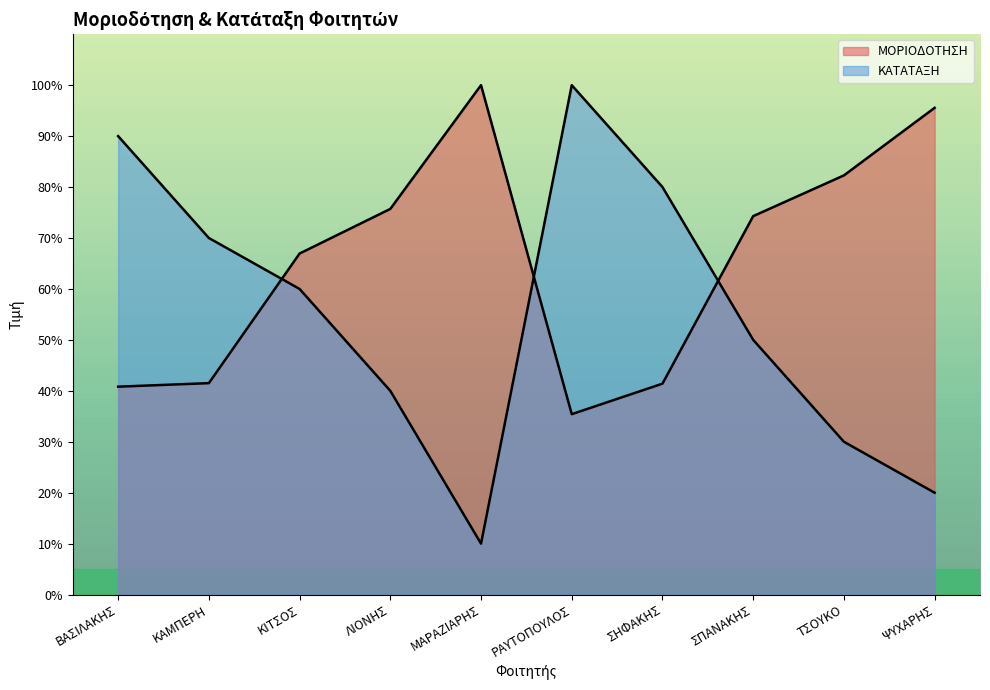

Which series has the widest spread of values?

ΚΑΤΑΤΑΞΗ